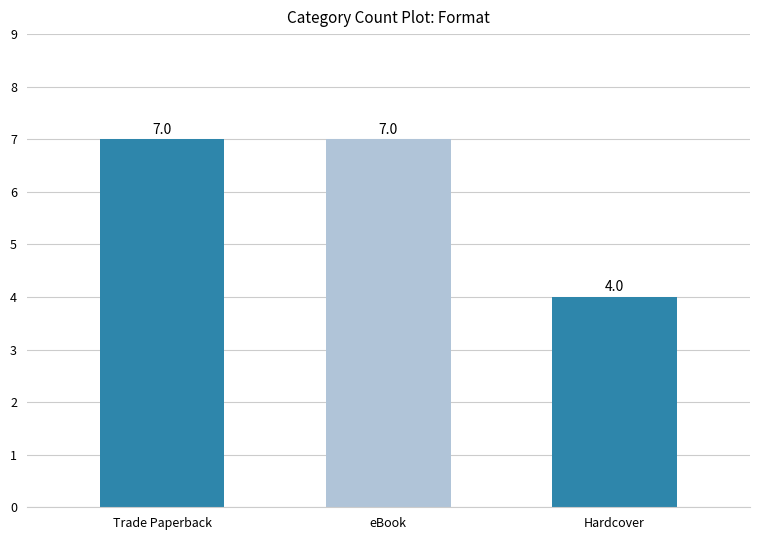

What is the label of the 3rd bar from the right?

Trade Paperback